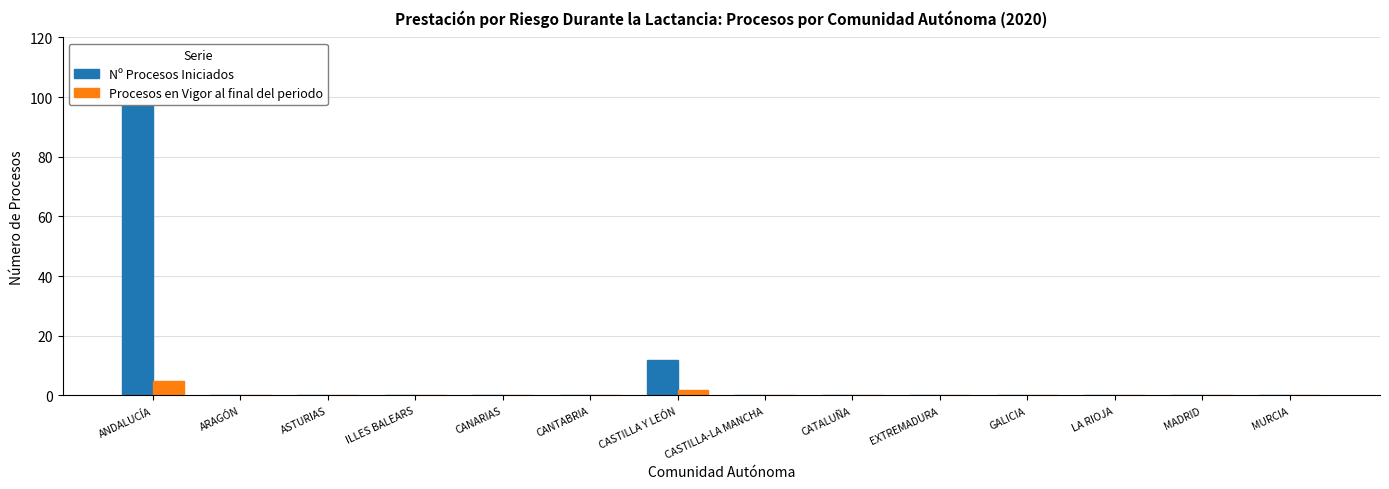

Are the bars grouped side by side (vs. stacked)?

Yes